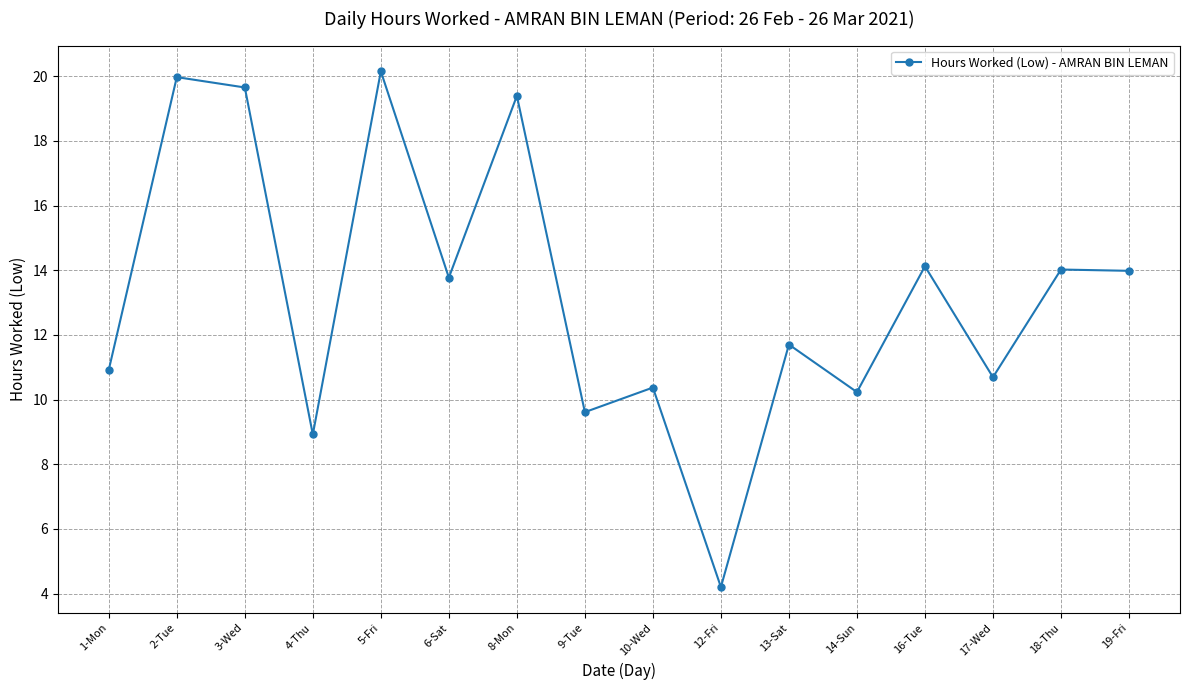

What is the minimum value shown in the chart?

4.2